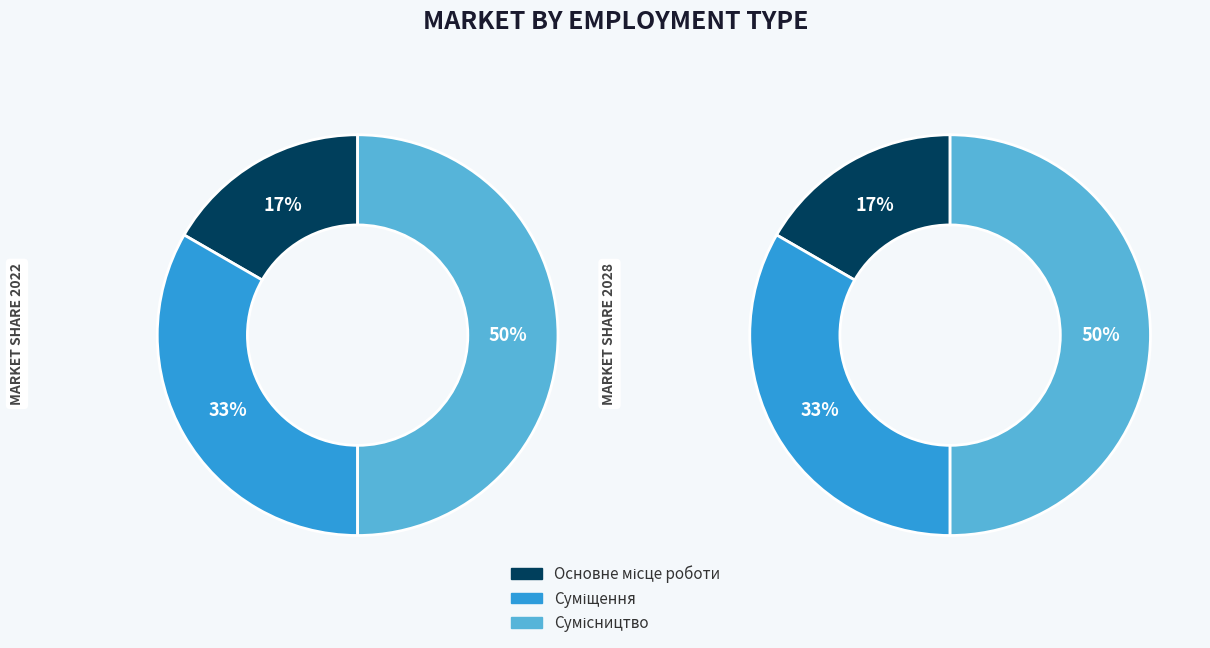

Is there any slice that represents more than half of the pie?

No